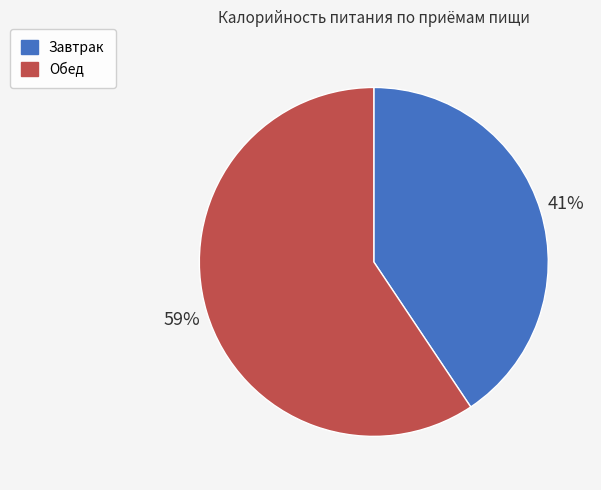

To the nearest percent, what is the average slice percentage?

50%